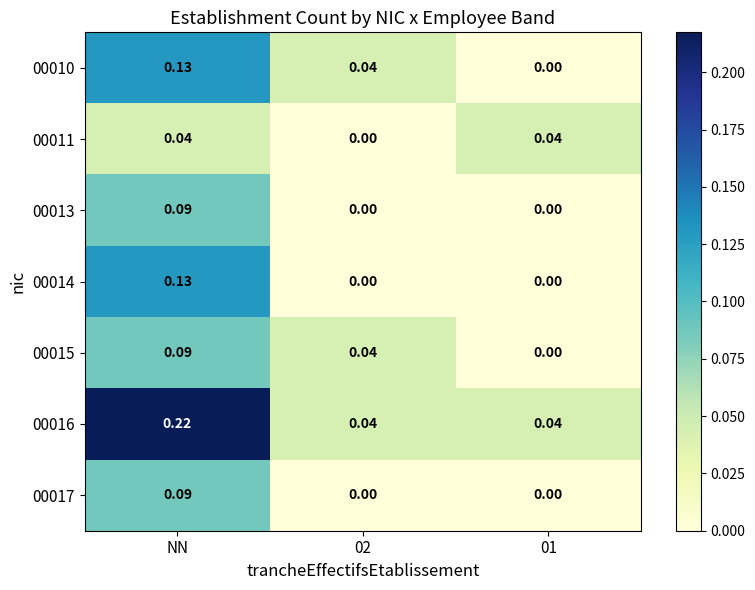

At how many categories does at least one series exceed 0?

3